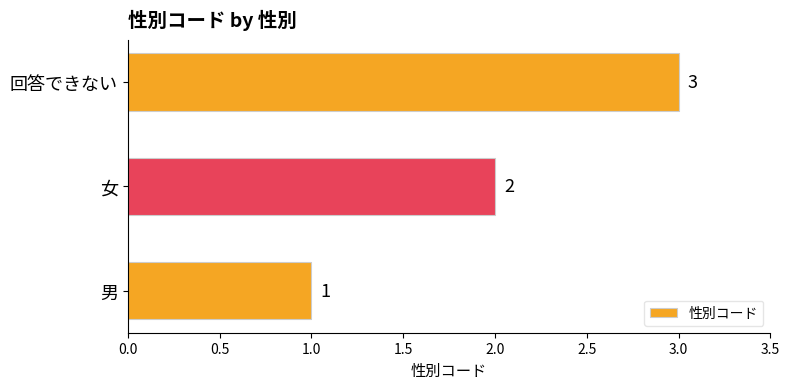

The chart shows a value of 5 at 回答できない. True or false?

False